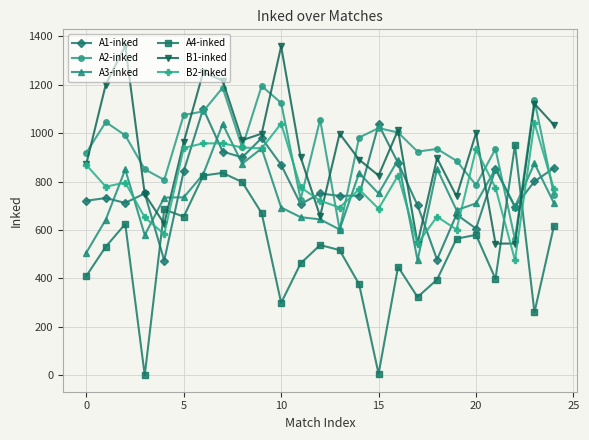

True or false: B2-inked and A1-inked cross at least once.

True